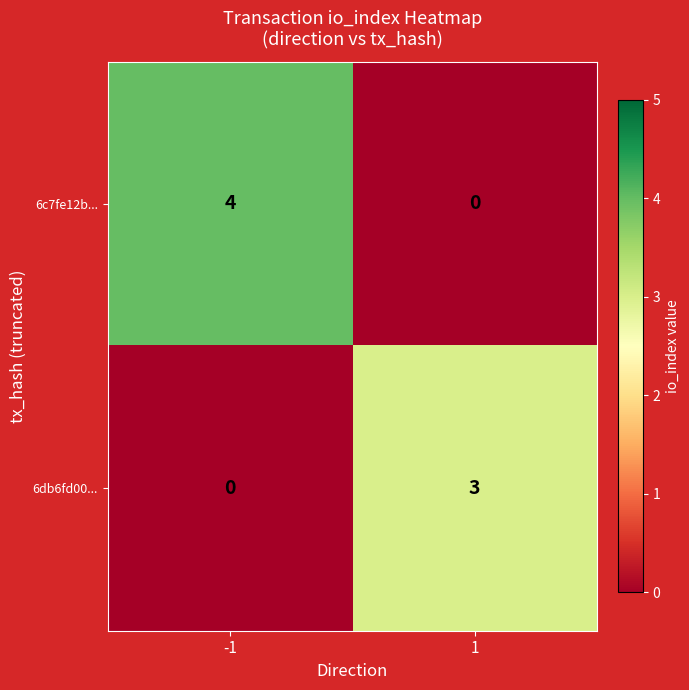

Which series has the largest total across all categories?

6c7fe12b...